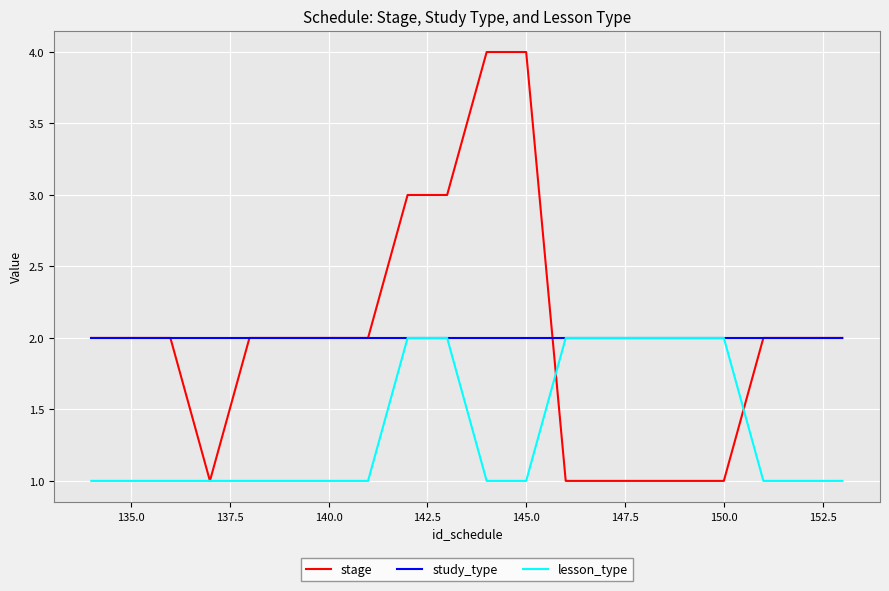

Which series has the largest range (max minus min)?

stage